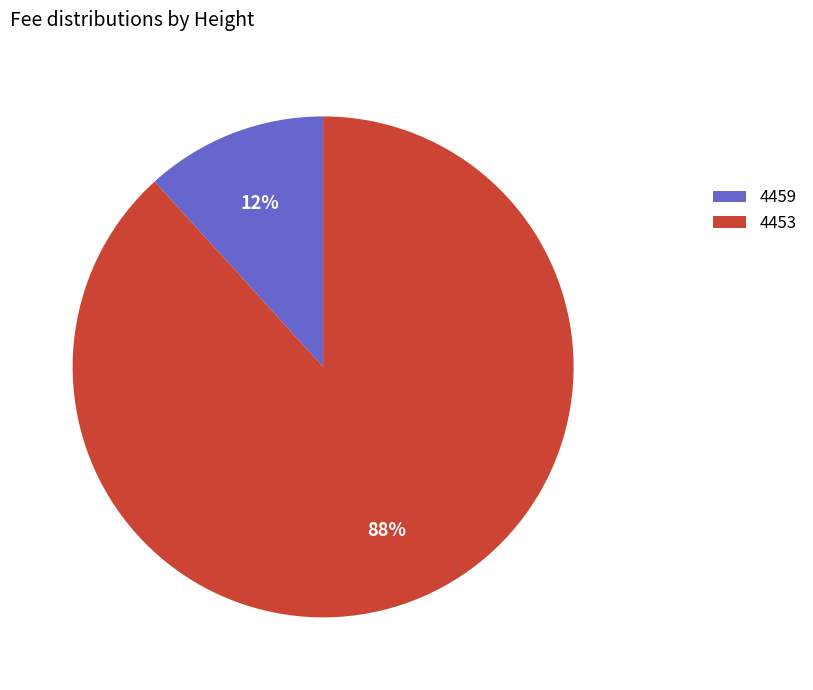

Combined, do 4453 and 4459 account for over 50%?

Yes